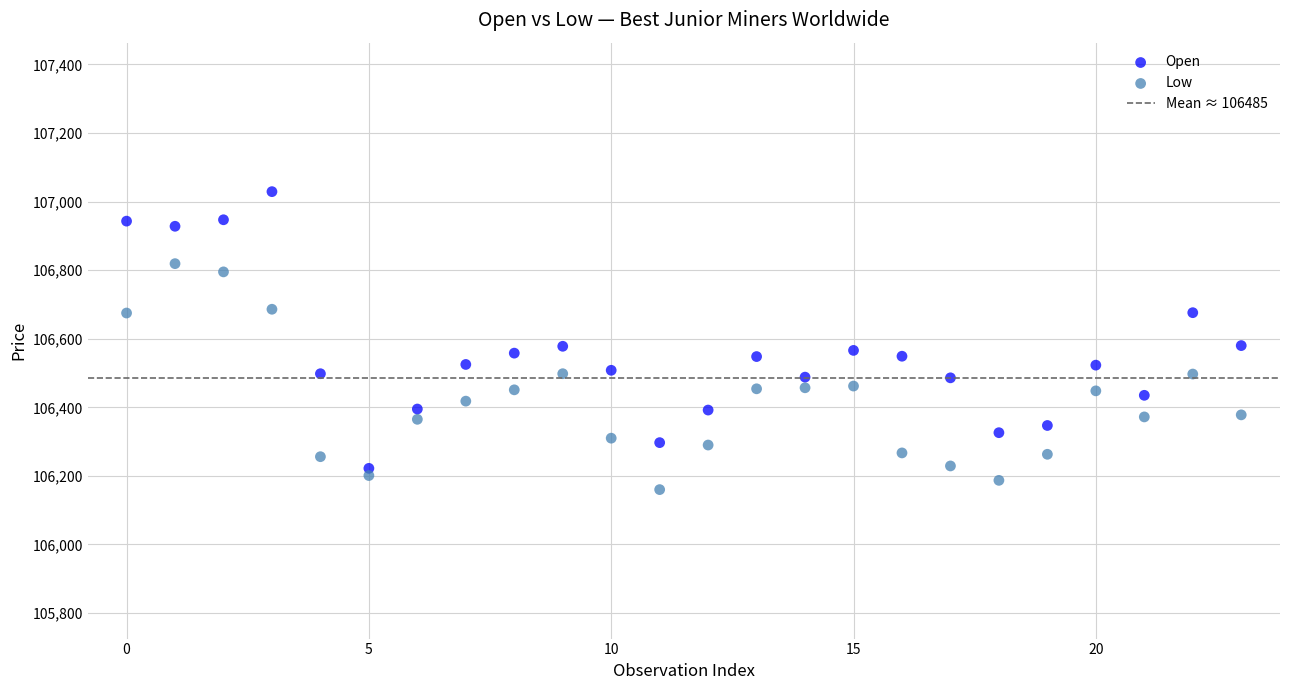

Which series reaches the maximum Y coordinate?

Open